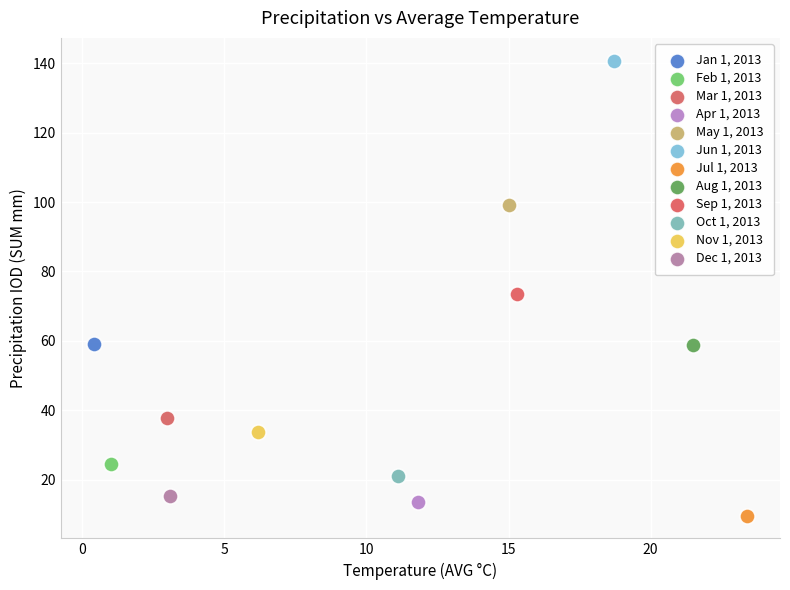

Which series contains the highest Y value?

Jun 1, 2013